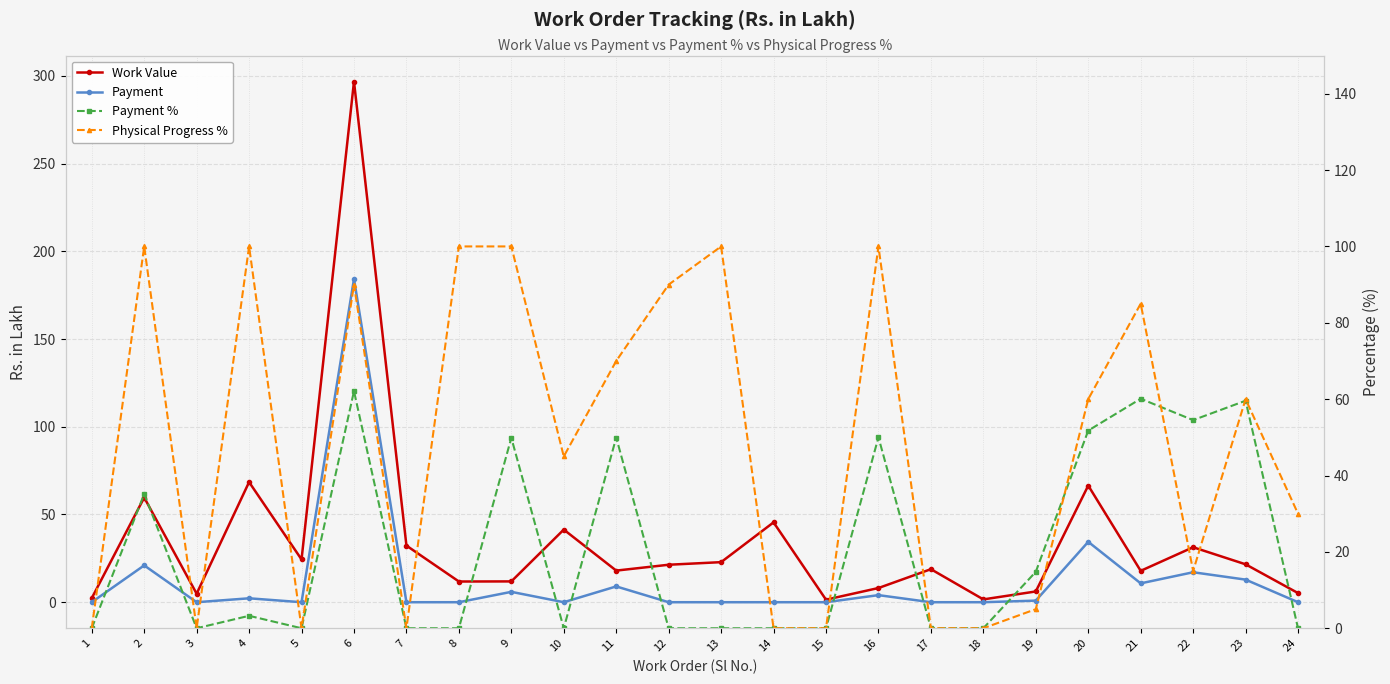

Where is Physical Progress % nearest to the value 50?

10